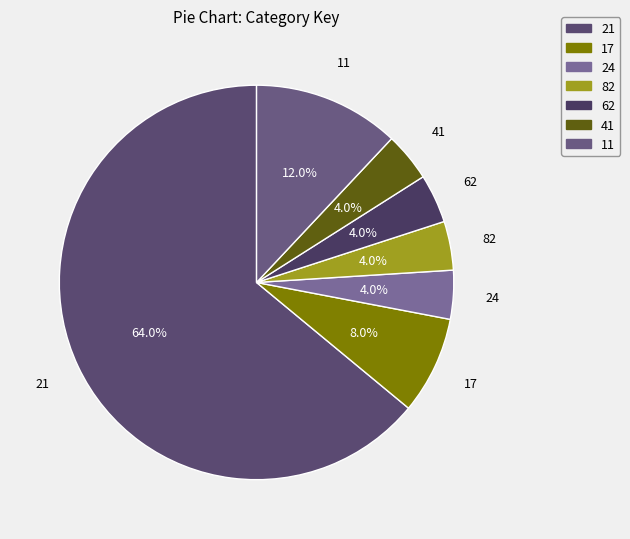

Does any single category account for the majority?

Yes